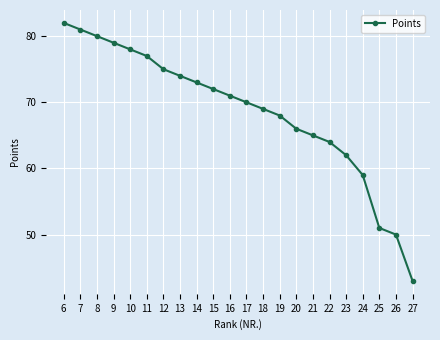

What is the sum of the values at 18 and 25?

120